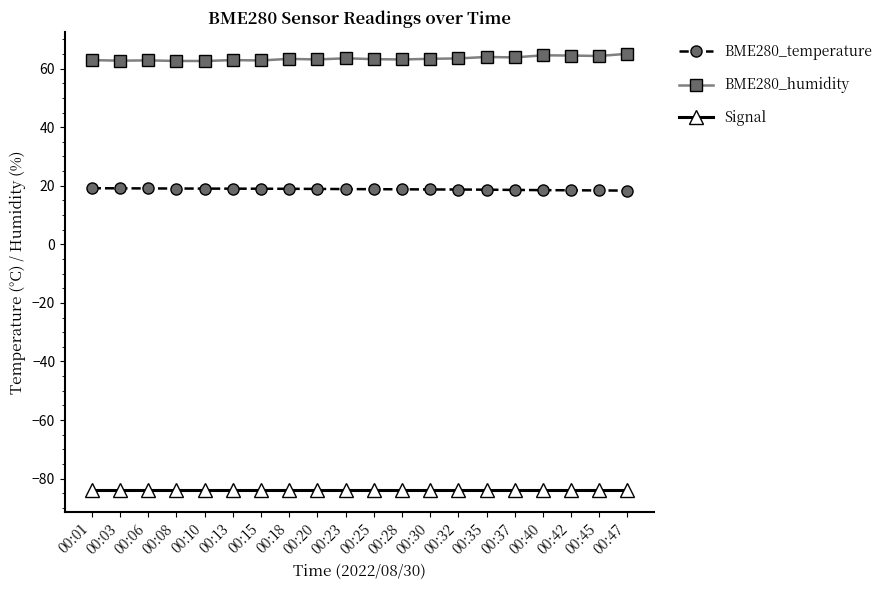

How many data points does each series have?

20